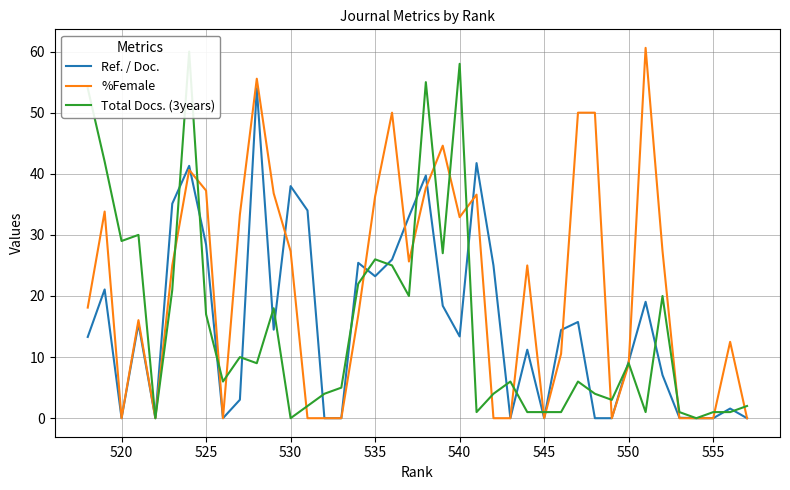

The %Female series shows 20.7 at 24. True or false?

False